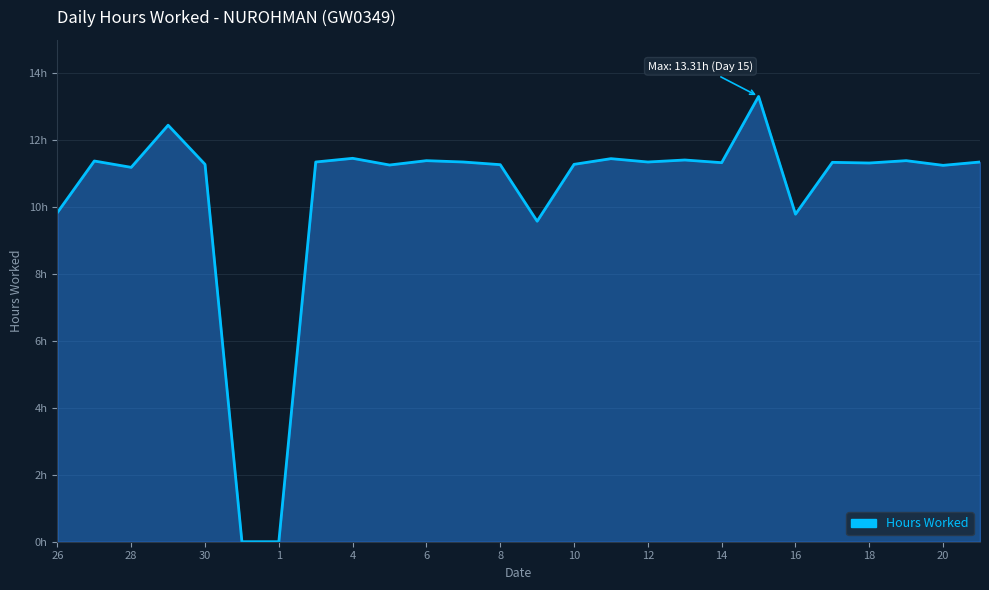

Does the chart display data point markers on the line(s)?

No